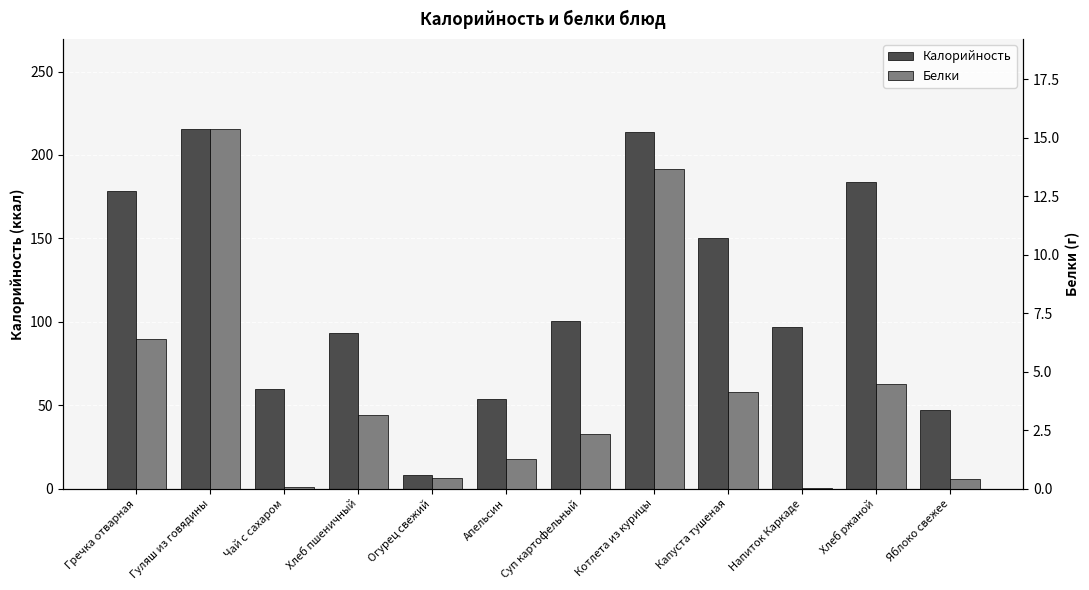

What is the value of the Калорийность bar at the 3rd from the left?

60.0